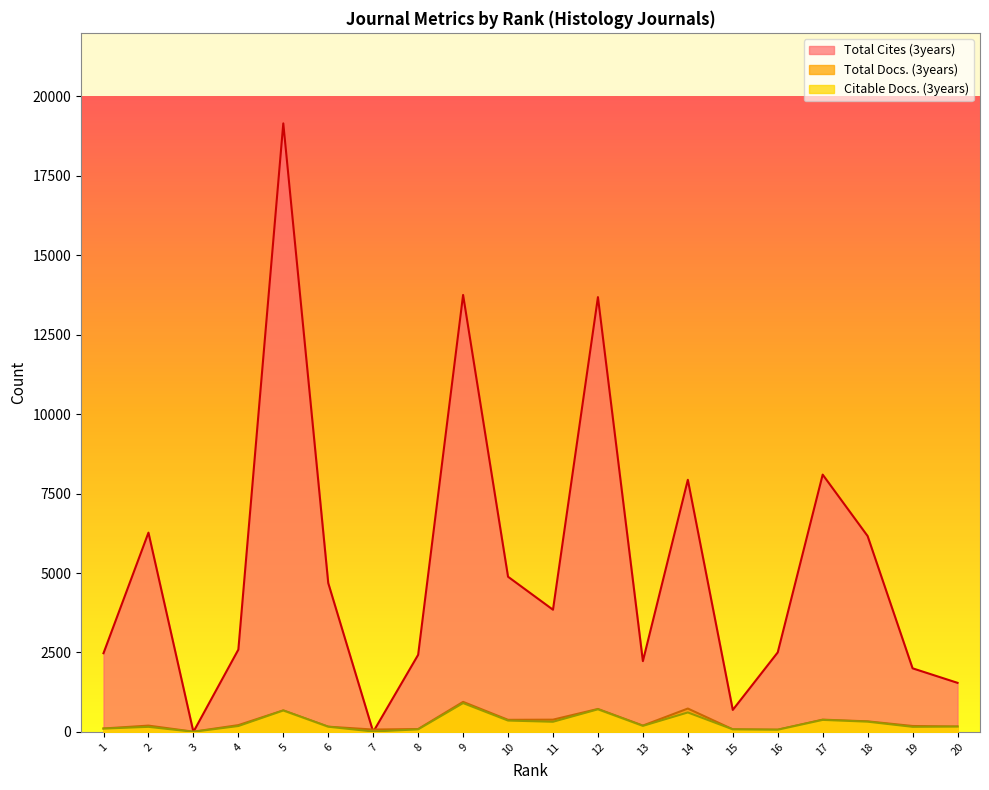

What are all the series names shown in the legend?

Total Cites (3years), Total Docs. (3years), Citable Docs. (3years)